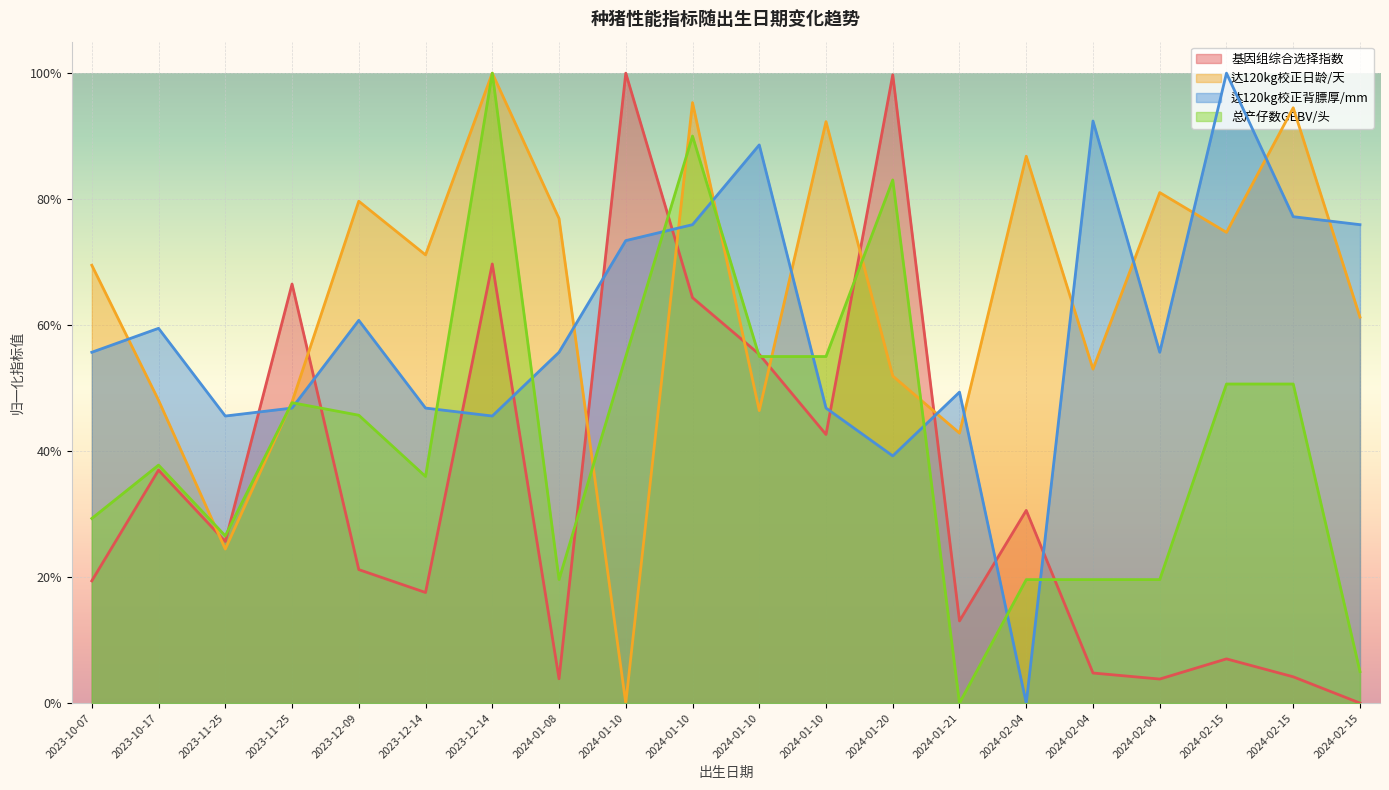

How many lines are shown in the chart?

4